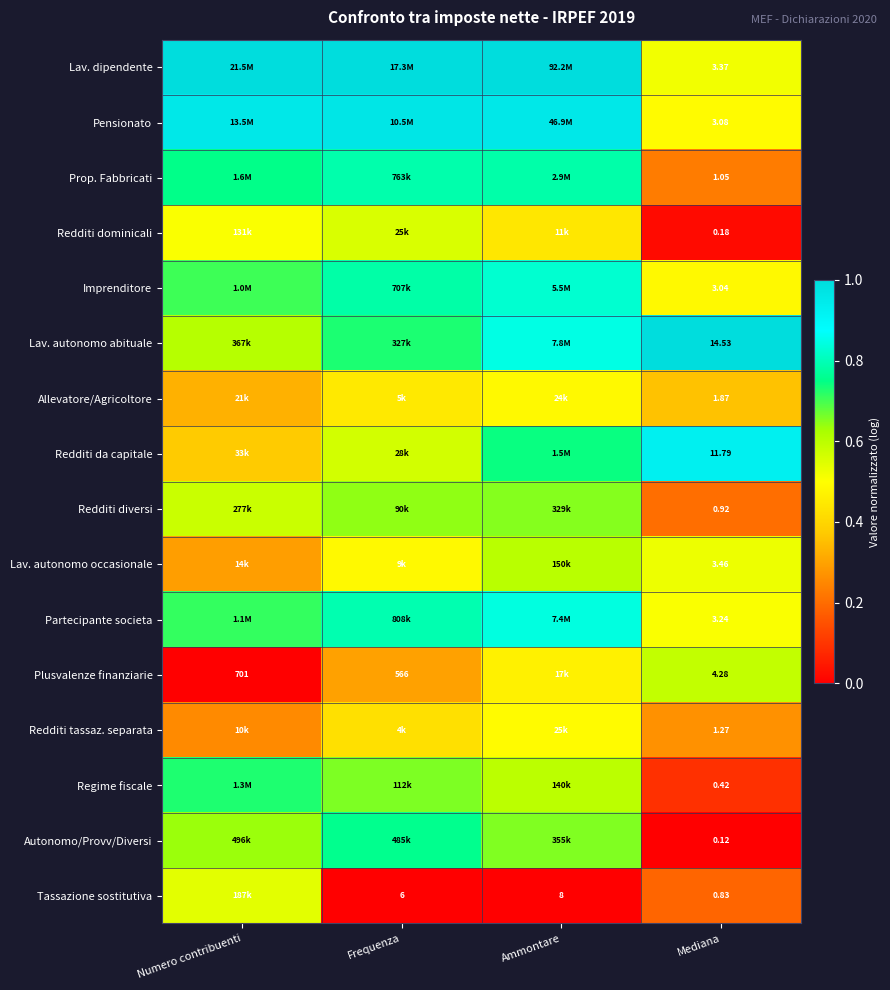

Is it true that Autonomo/Provv/Diversi equals 0.7 at Ammontare?

True